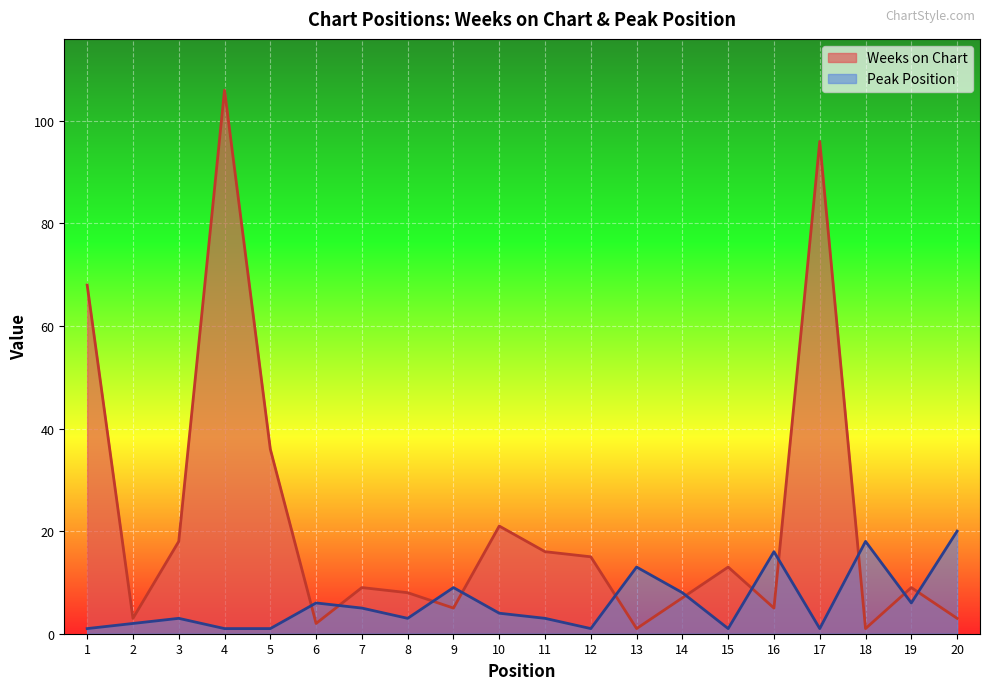

Is it true that Peak Position equals 20 at 20?

True